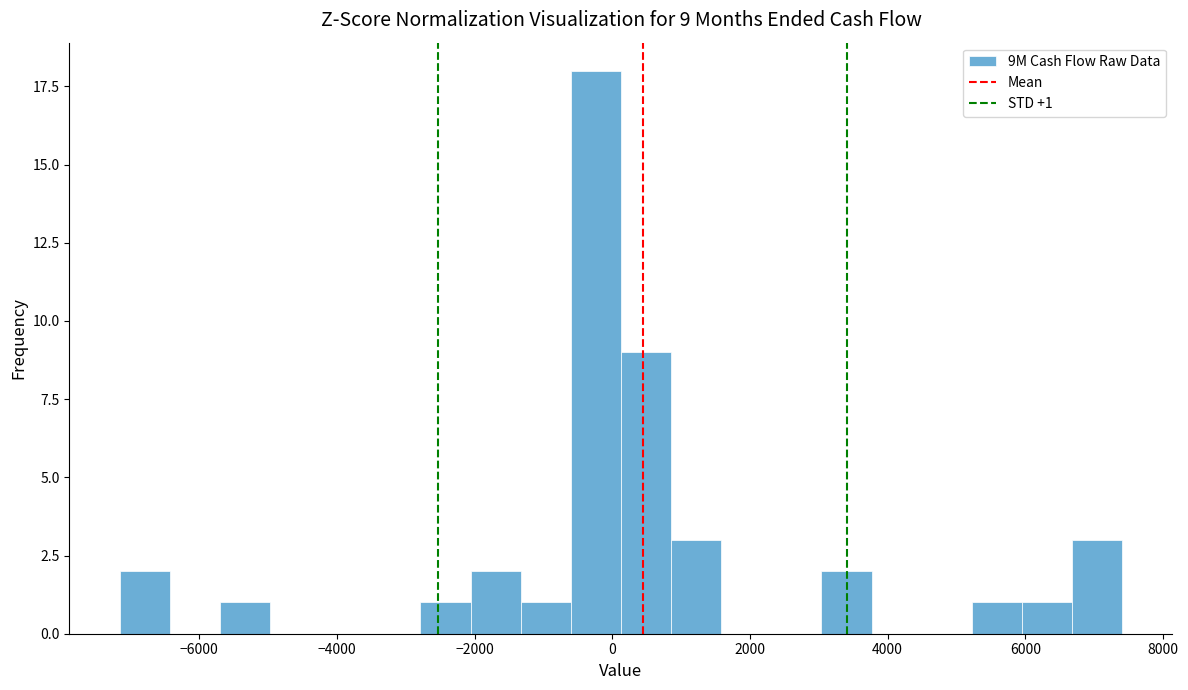

Around what value on the x-axis is the tallest bar? Give the approximate position of its centre, as read against the axis.

-200